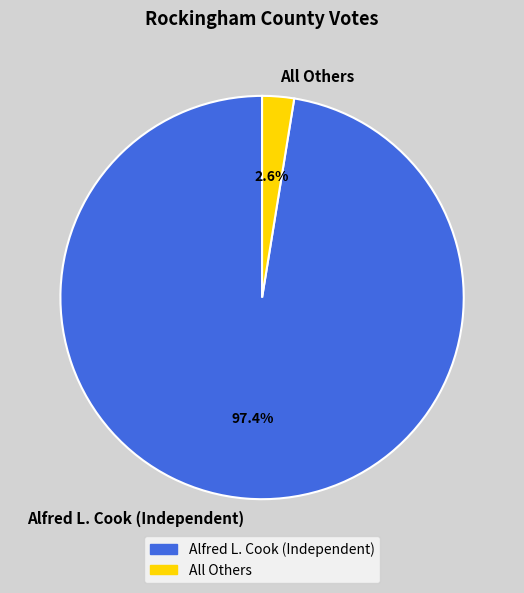

To the nearest percent, what portion does All Others represent?

3%